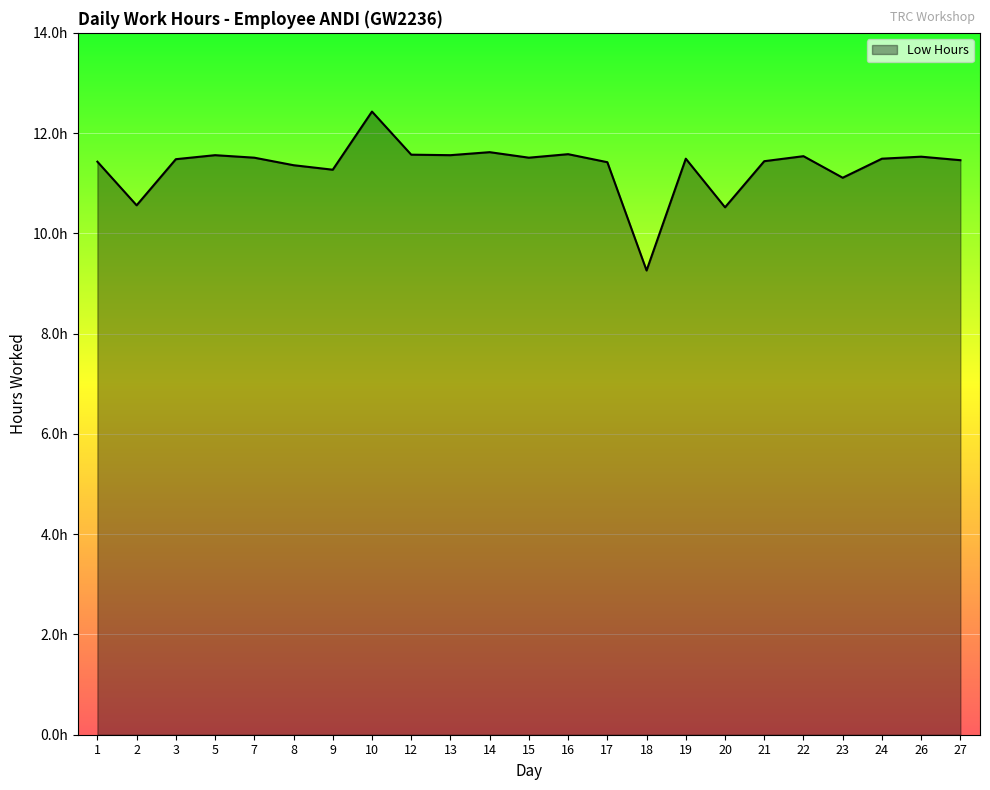

Does the chart display data point markers on the line(s)?

No